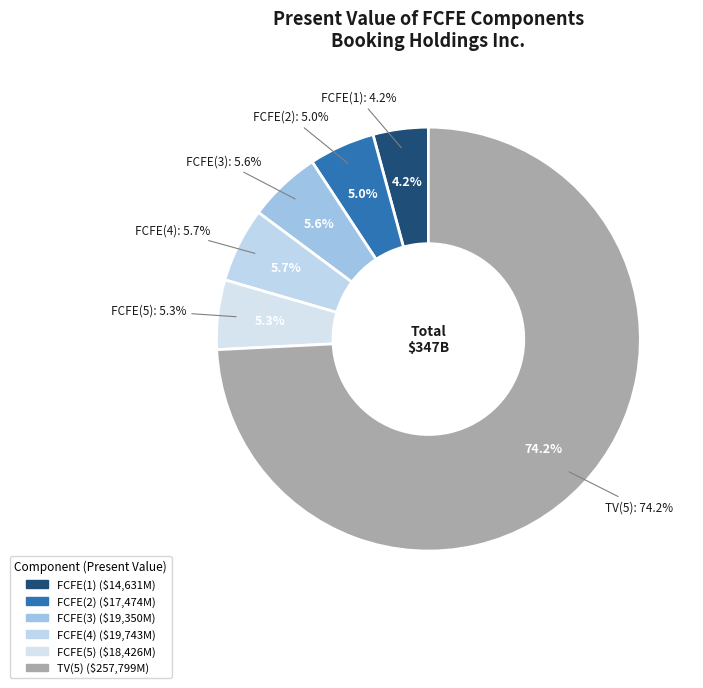

How much of the chart is everything except FCFE(4)?

94.3%